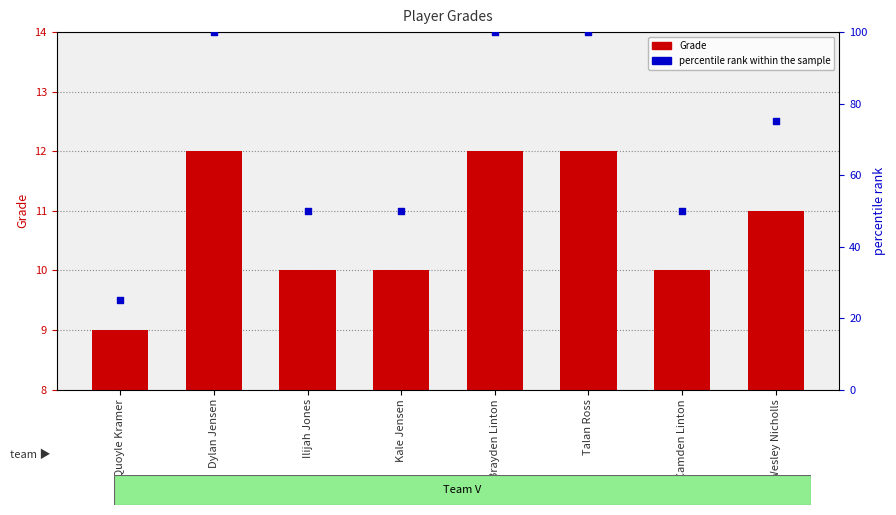

What is the total value across all series at Brayden Linton?

112